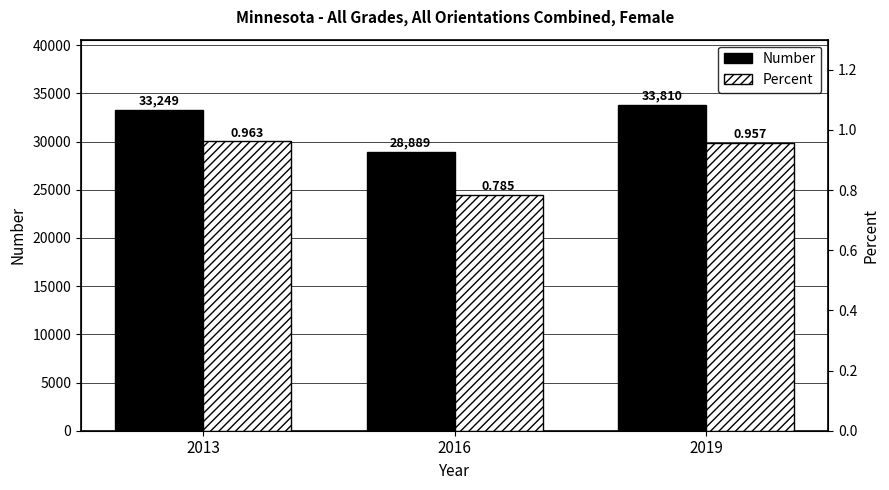

Are the bars horizontal?

No